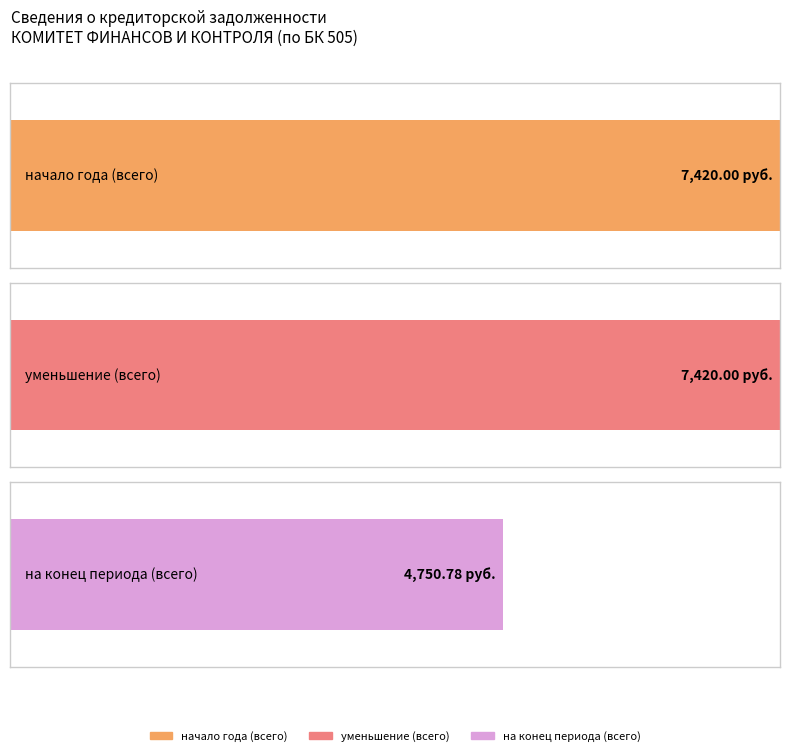

Is it true that начало года (всего) equals -3619.0 at 1 20821000?

False